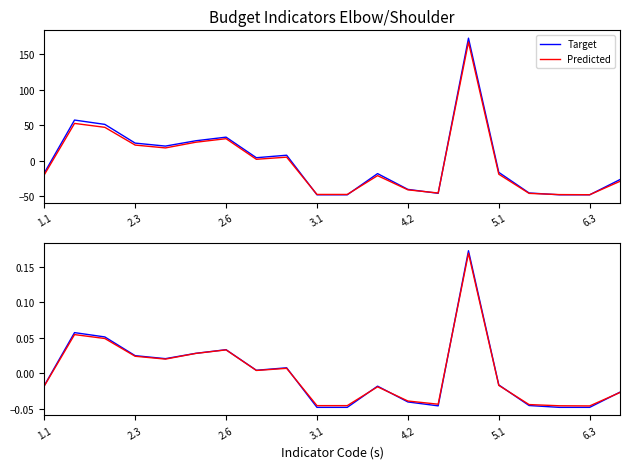

Is the value of Predicted at 3.1 greater than the value of Target at 14?

No